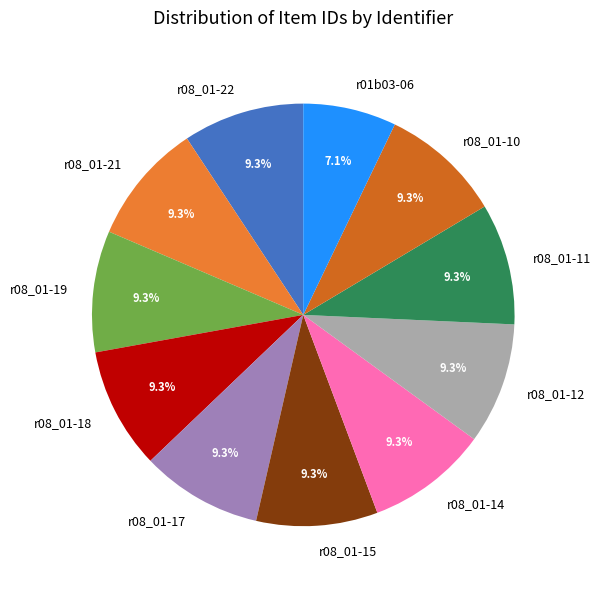

Approximately how many times larger is the value at r08_01-10 compared to r08_01-15?

1.0